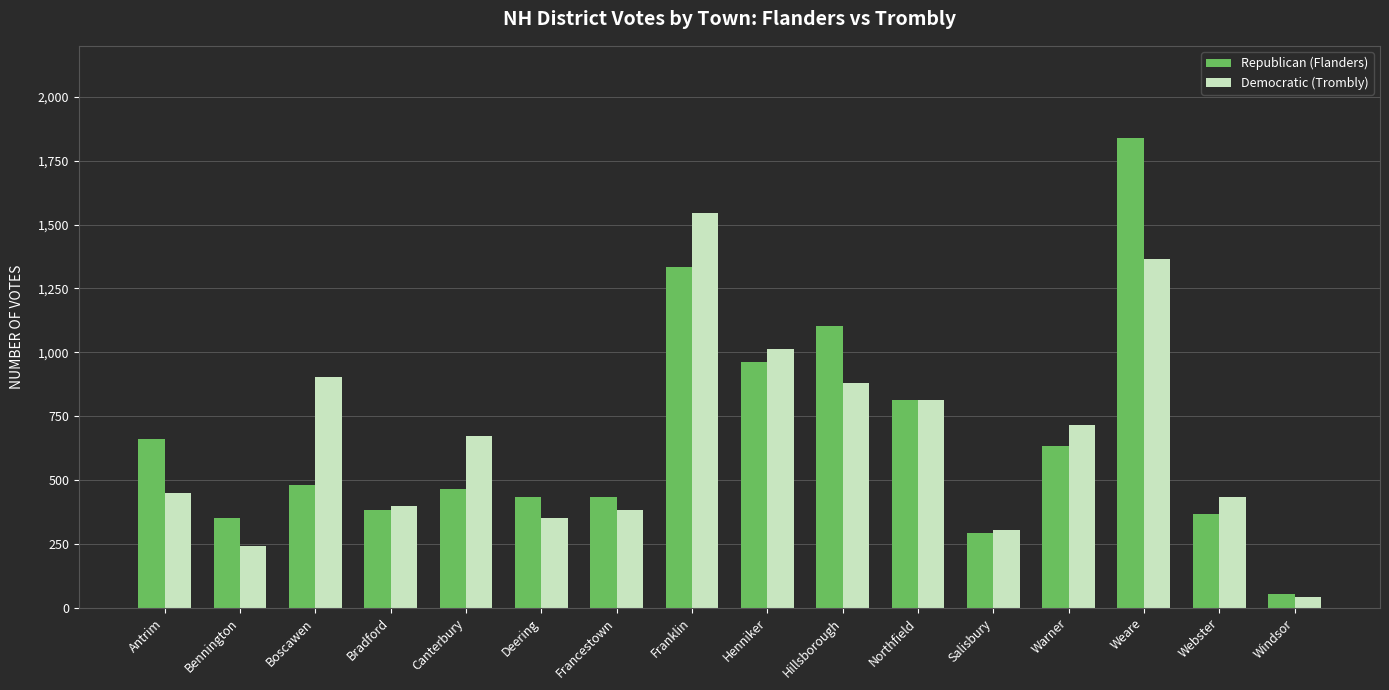

What is the sum of the Democratic (Trombly) values at Hillsborough and Northfield?

1693